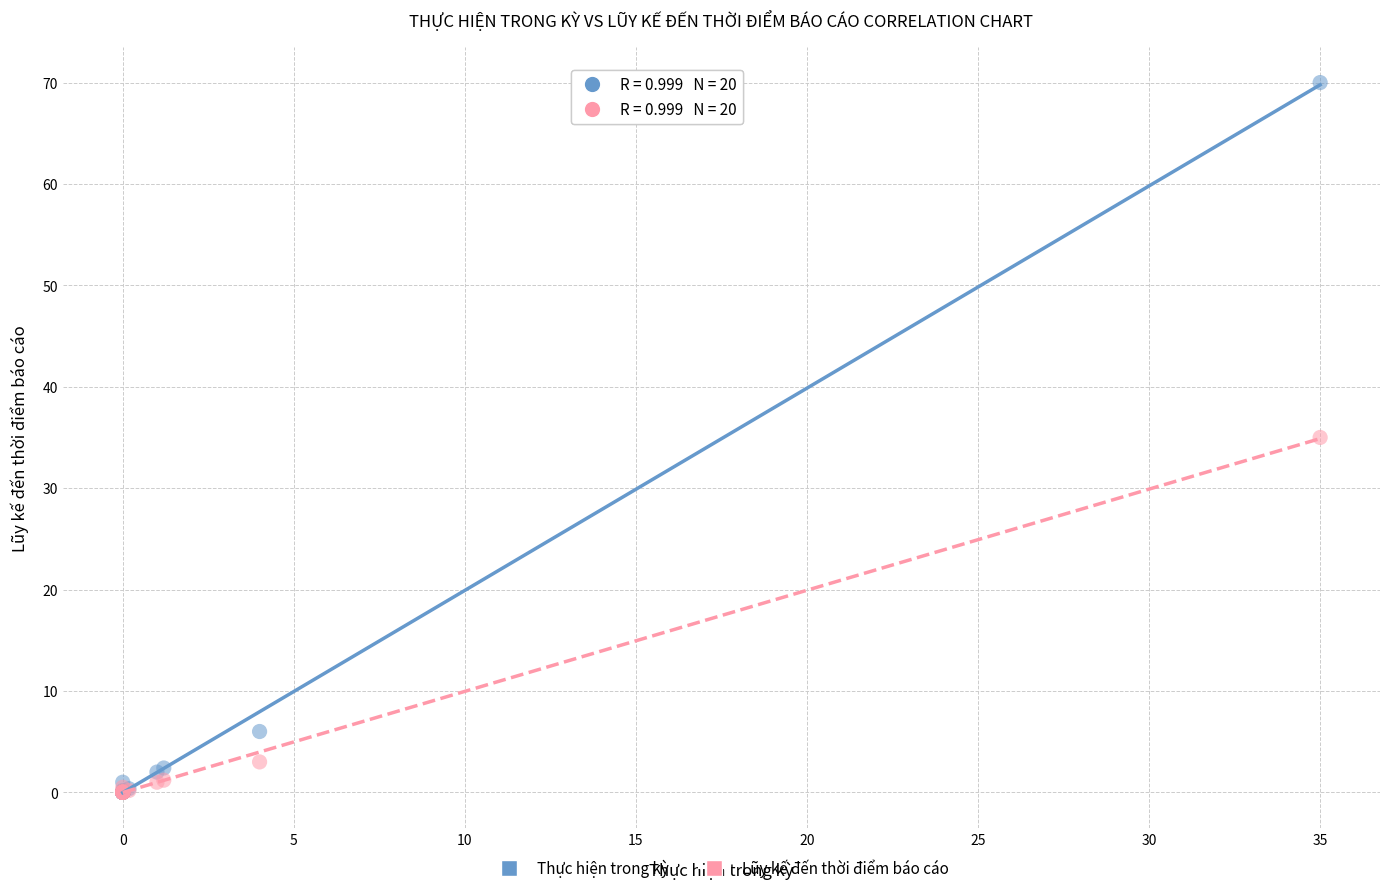

In the Lũy kế đến thời điểm báo cáo series, what Y value is closest to 17?

3.0